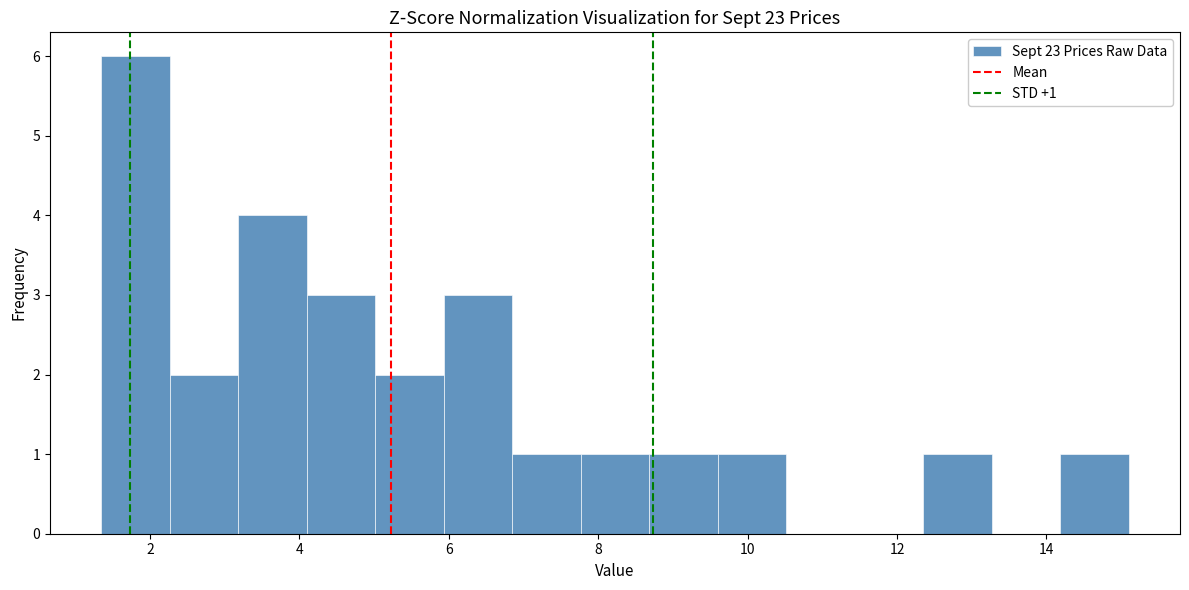

Over which range of the x-axis is the bar tallest?

1.4 to 2.2